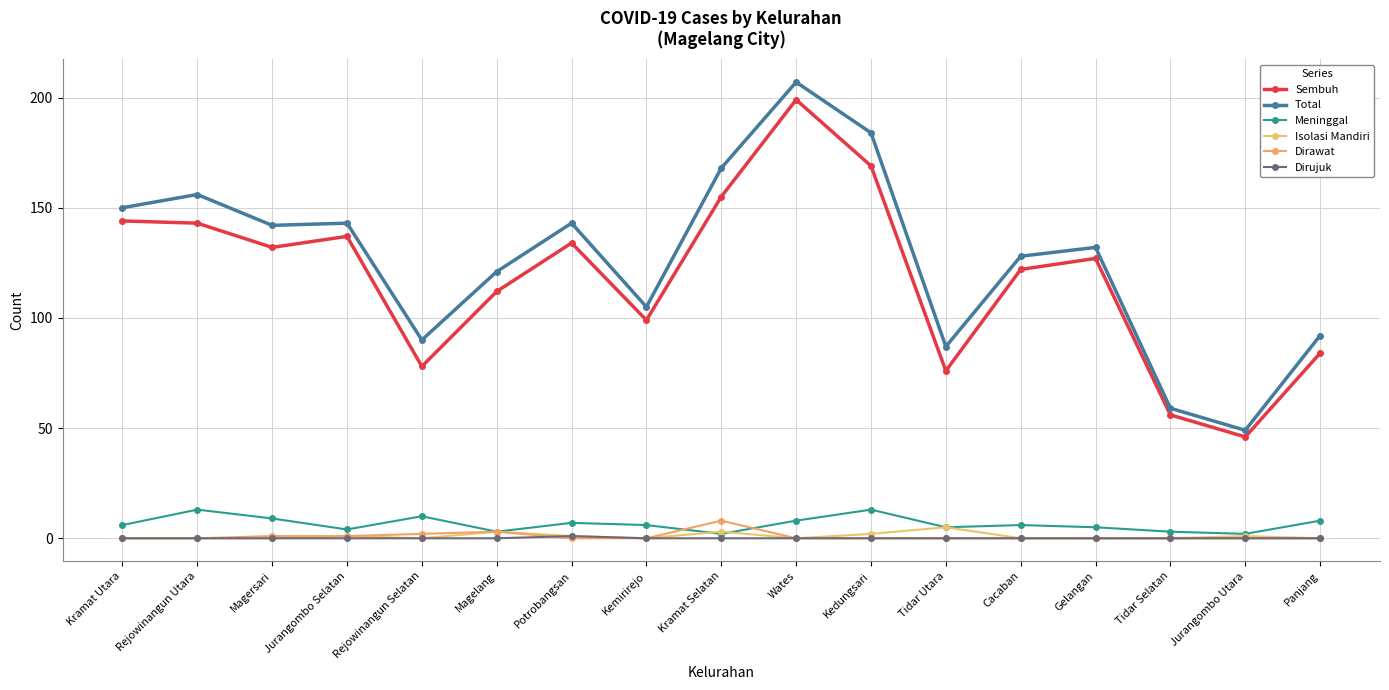

What is the total value across all series at Rejowinangun Selatan?

180